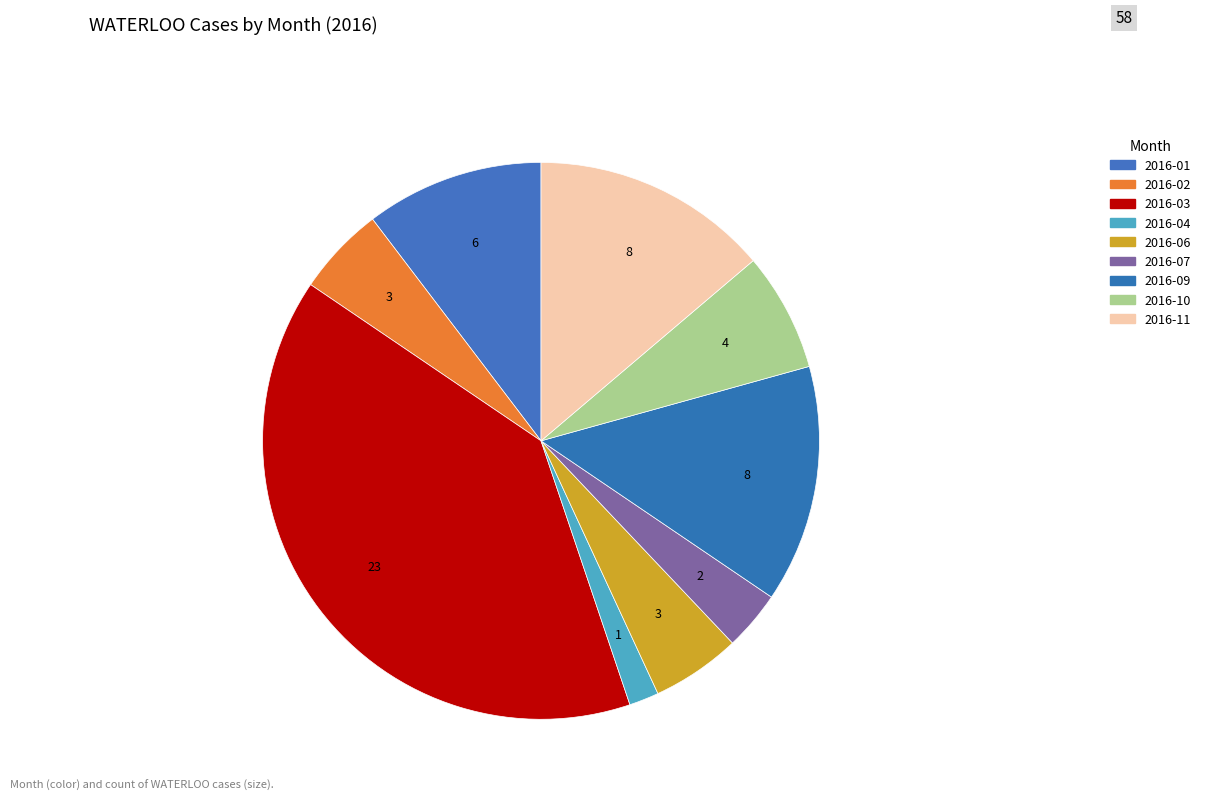

Which slice is the largest?

2016-03